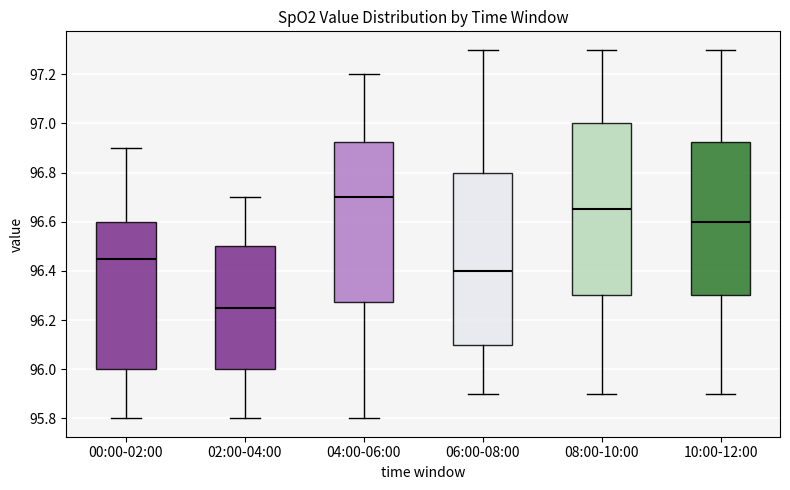

Reading left to right, transcribe this box plot: for each box, give where its median line is, the range the box spans, and where its two whiskers end, as read against the y-axis. The values are not printed on the chart, so give them approximately, as read against the axis.

00:00-02:00: median 96.46, box 96.00 to 96.60, whiskers 95.80 to 96.90
02:00-04:00: median 96.26, box 96.00 to 96.50, whiskers 95.80 to 96.70
04:00-06:00: median 96.70, box 96.28 to 96.92, whiskers 95.80 to 97.20
06:00-08:00: median 96.40, box 96.10 to 96.80, whiskers 95.90 to 97.30
08:00-10:00: median 96.66, box 96.30 to 97.00, whiskers 95.90 to 97.30
10:00-12:00: median 96.60, box 96.30 to 96.92, whiskers 95.90 to 97.30